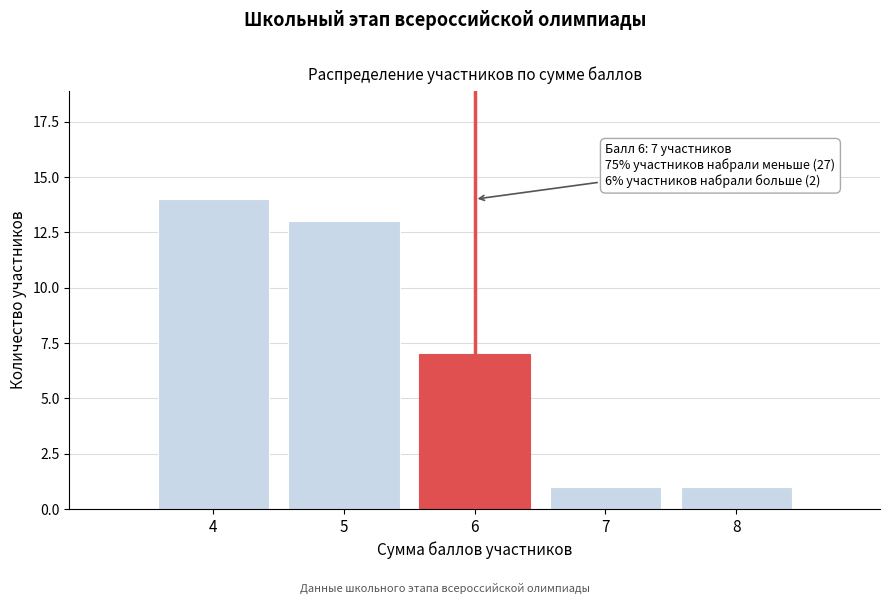

Reading right to left, what are all the values shown in this chart?

8=1	7=1	6=7	5=13	4=14